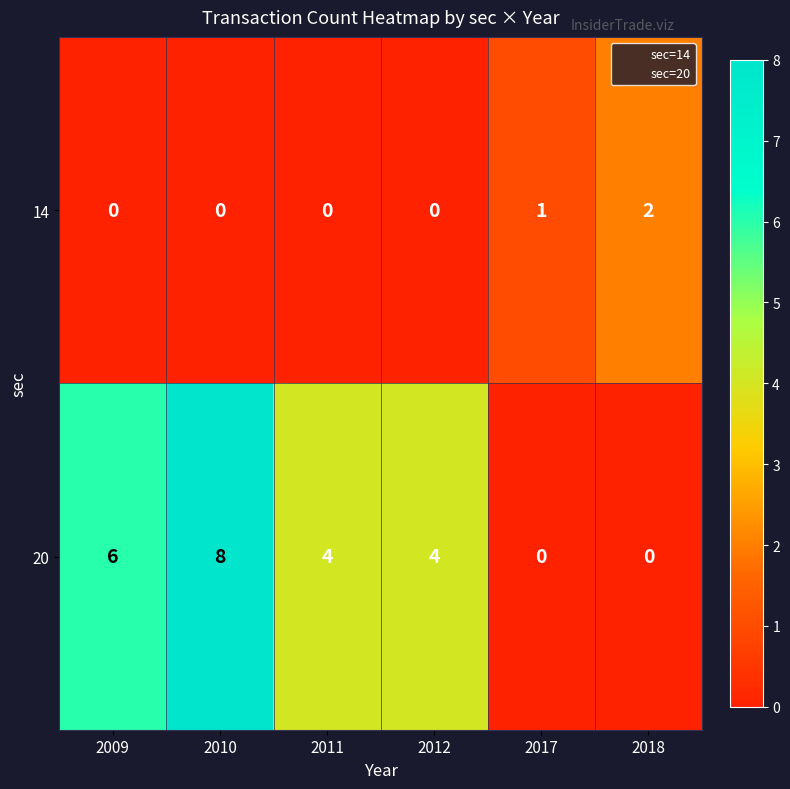

The value of 14 at 2010 is 0. True or false?

True